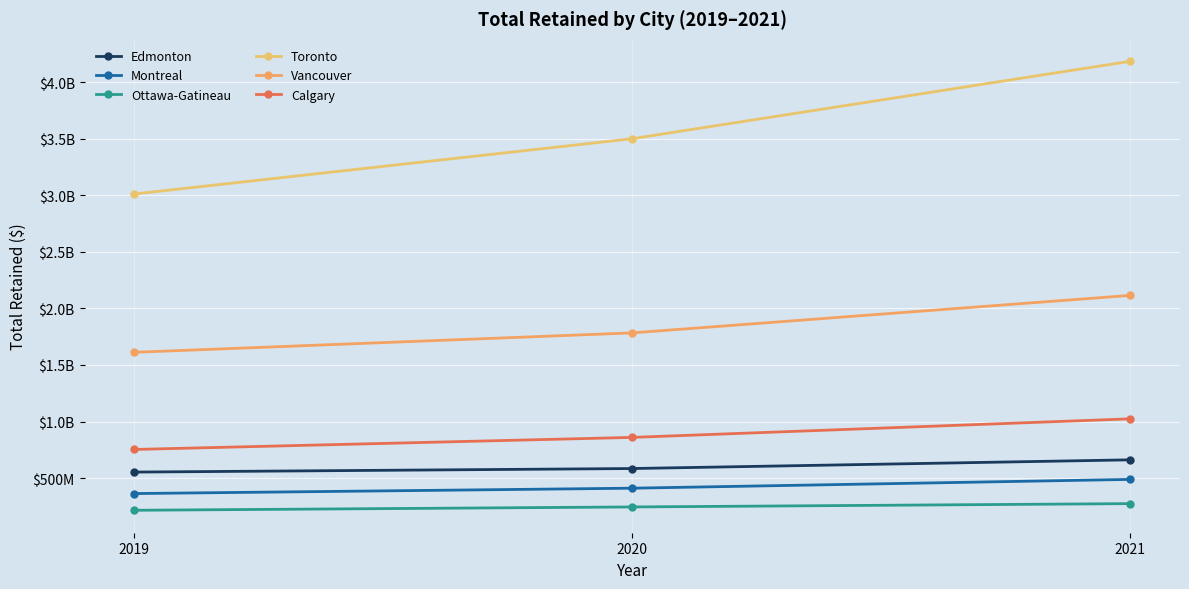

Which category has the highest value in the Vancouver series?

2021